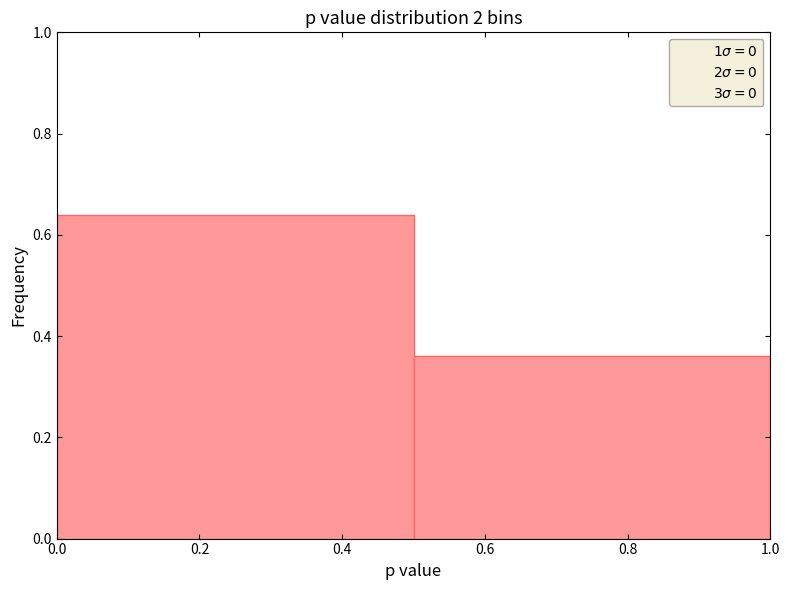

Reading left to right, transcribe this chart: for each bar, give the range it covers on the x-axis and its height. The values are not printed on the chart, so give them approximately, as read against the axis.

0.0 to 0.5: 0.64
0.5 to 1.0: 0.36